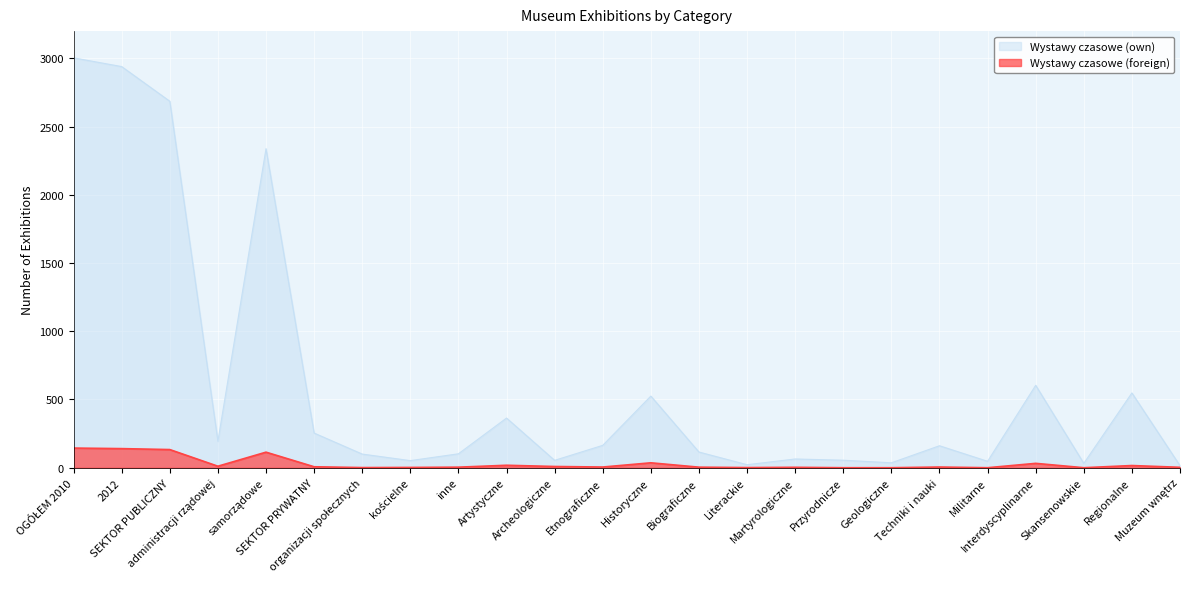

True or false: Wystawy czasowe (foreign) has more than 2 interior local peaks.

True